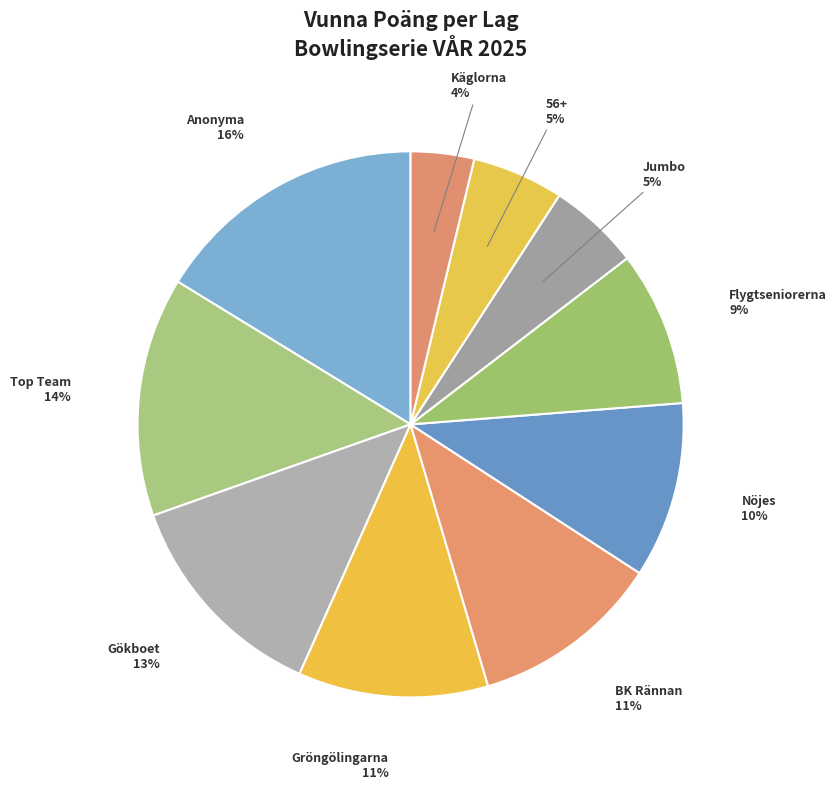

Does any single category account for the majority?

No